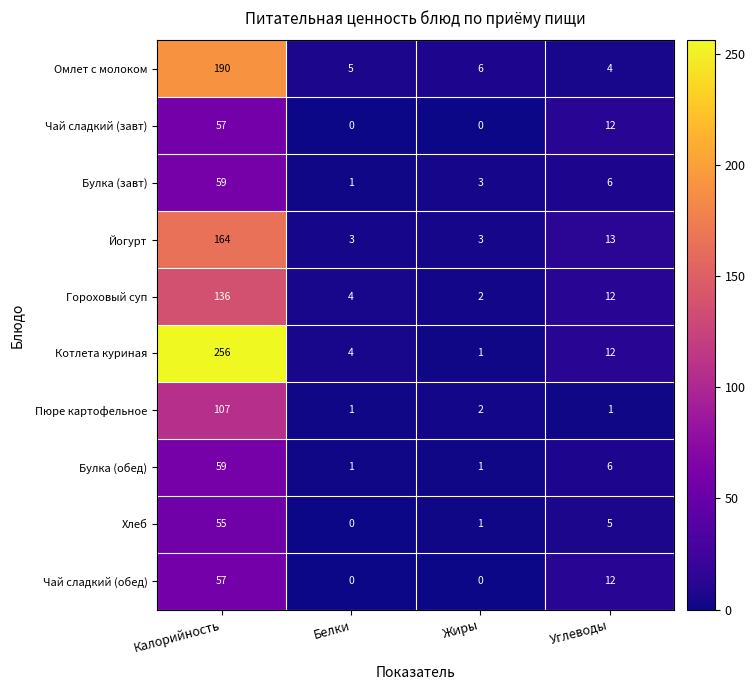

What is the difference between the highest and lowest values at Белки?

5